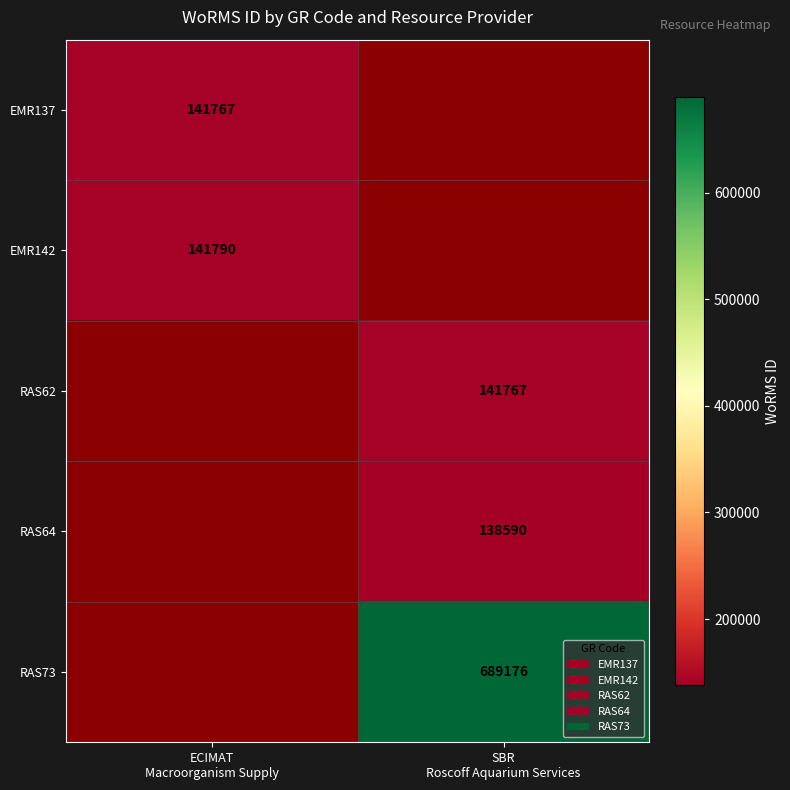

How many distinct data groups are displayed?

5